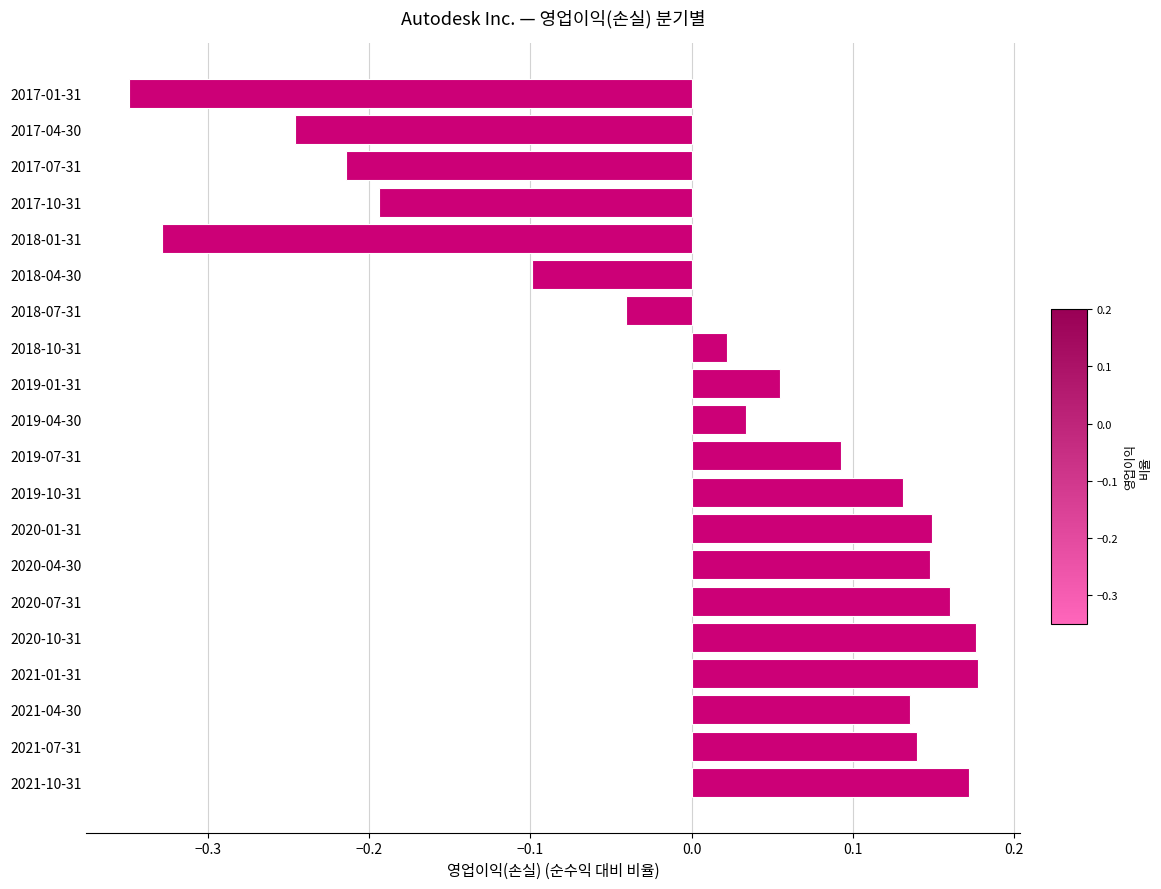

How many values are above zero?

13